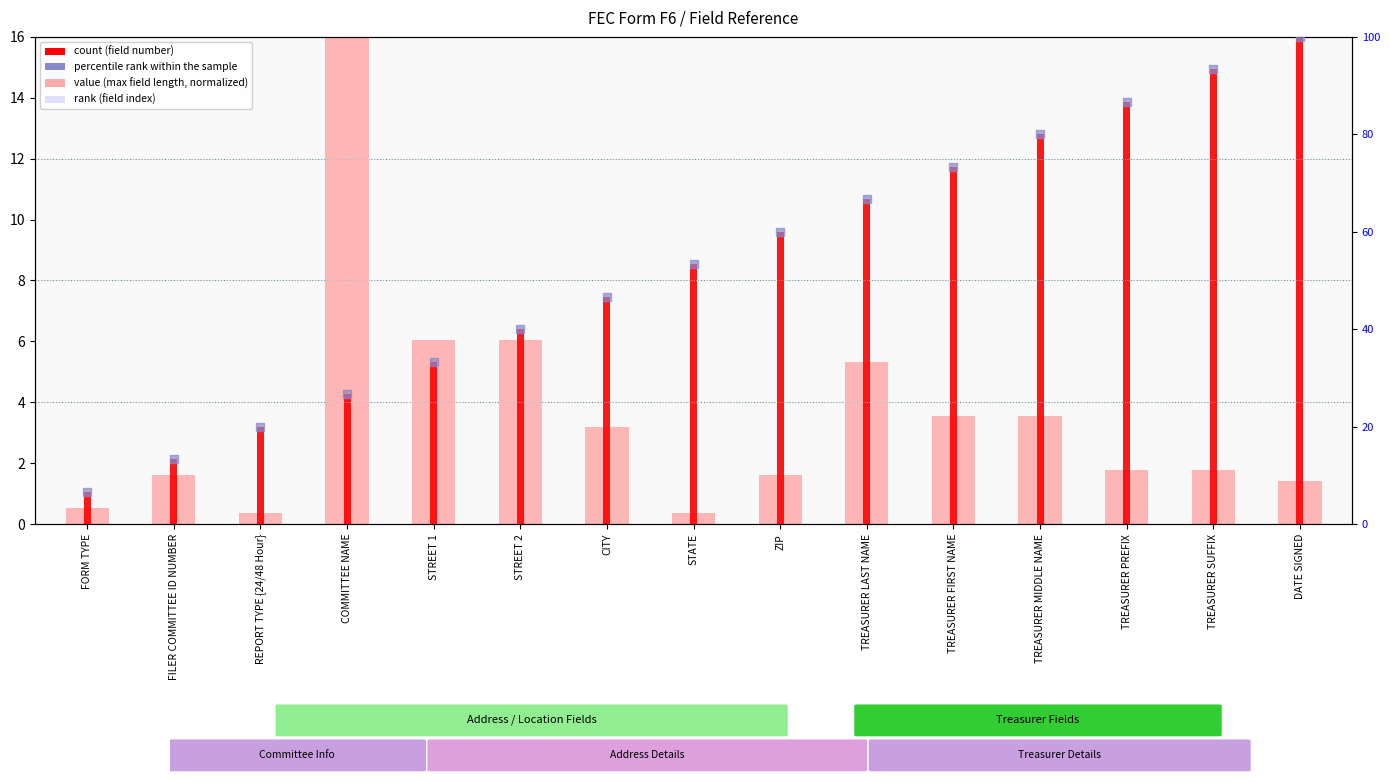

Is the value of percentile rank within the sample at STREET 1 greater than the value of value (max field length, normalized) at CITY?

Yes